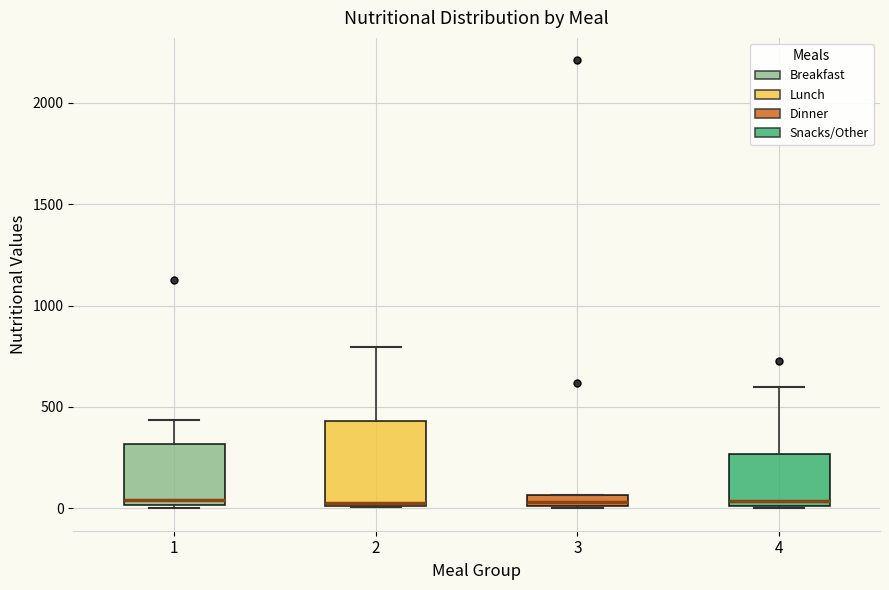

Where is the lower edge of the box at x = 3 on the y-axis? The values are not printed on the chart, so give them approximately, as read against the axis.

0